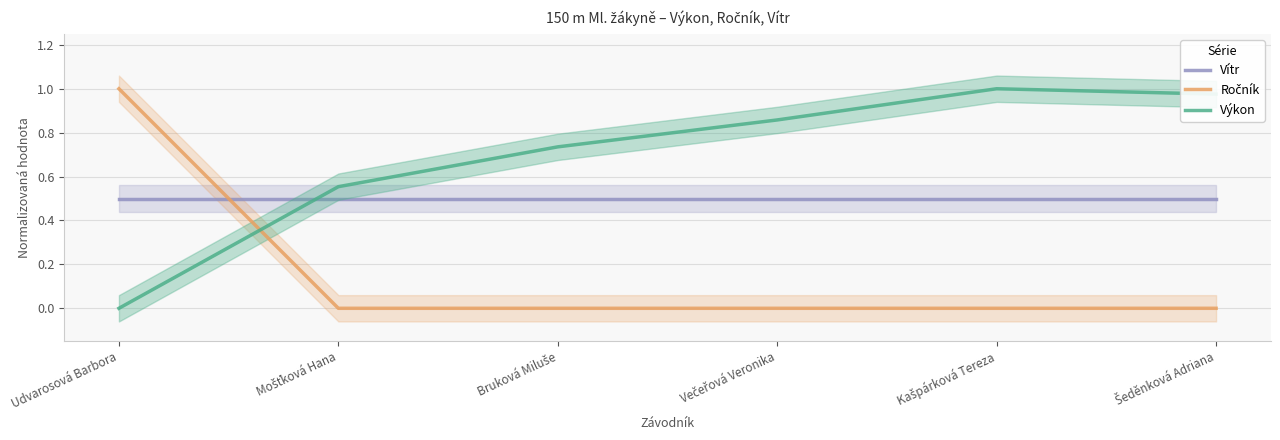

How many interior local peaks does the Výkon series have?

1